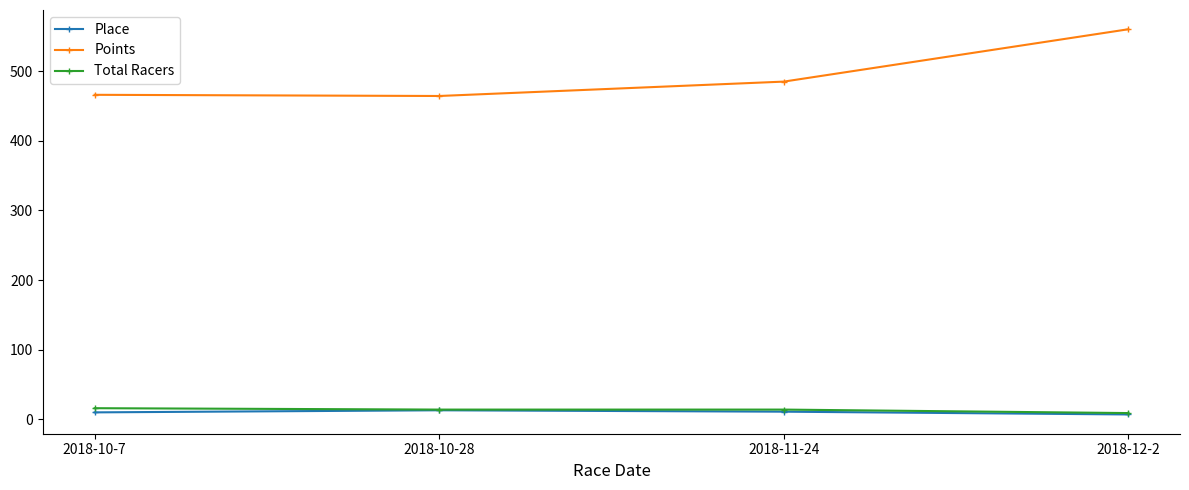

At which category is the sum across all series the highest?

2018-12-2